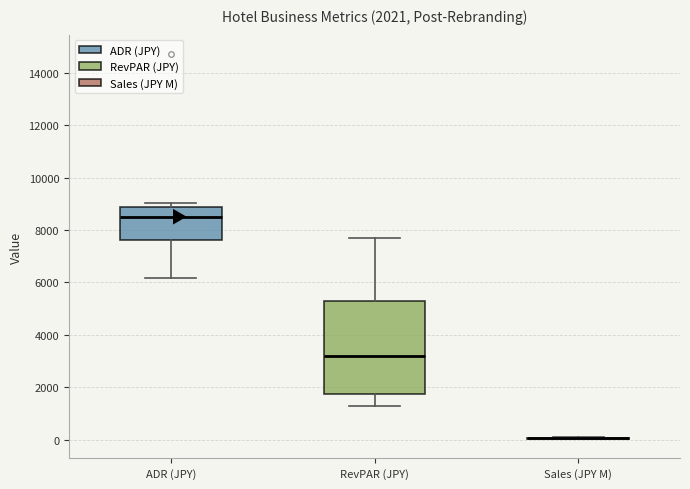

Comparing the boxes themselves (not the whiskers), which one is the tallest?

RevPAR (JPY)